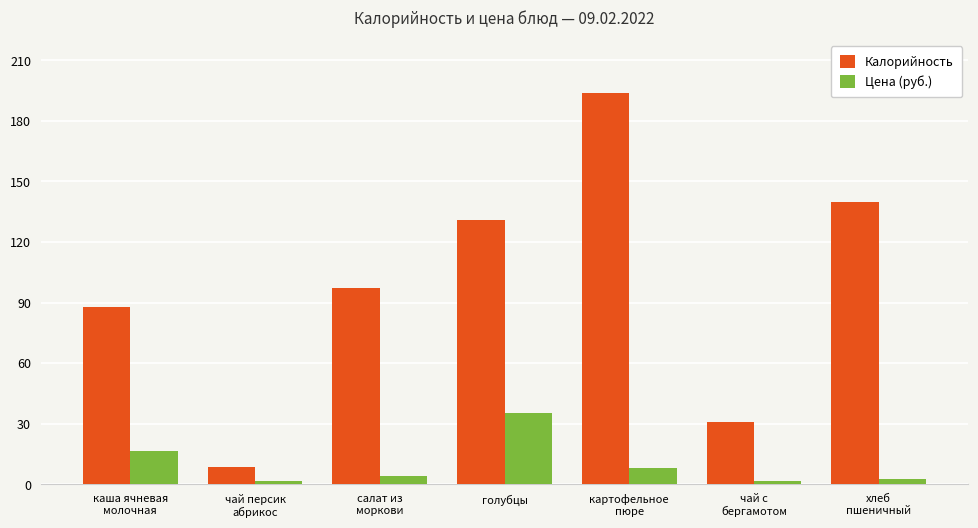

How many groups of bars are there?

7